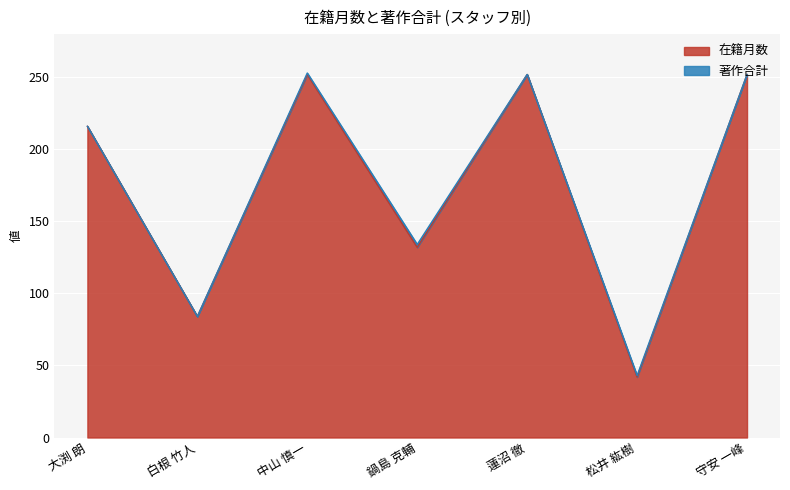

Rank the categories by value from highest to lowest.

中山 慎一, 蓮沼 徹, 守安 一峰, 大渕 朗, 鍋島 克輔, 白根 竹人, 松井 紘樹